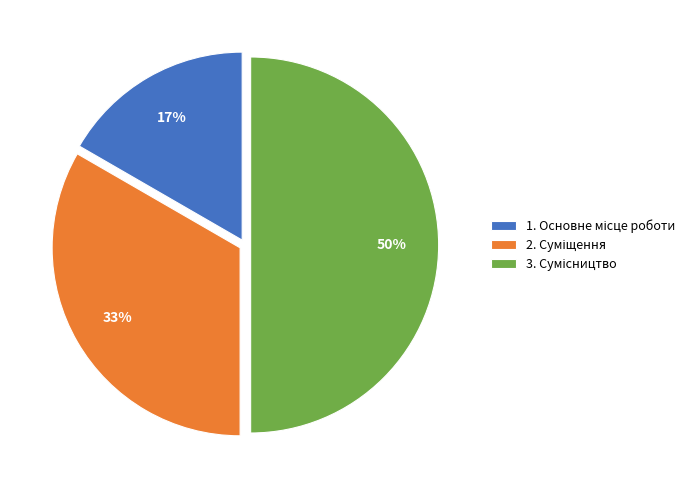

To the nearest percent, what is the difference between the largest and smallest slice percentages?

33%